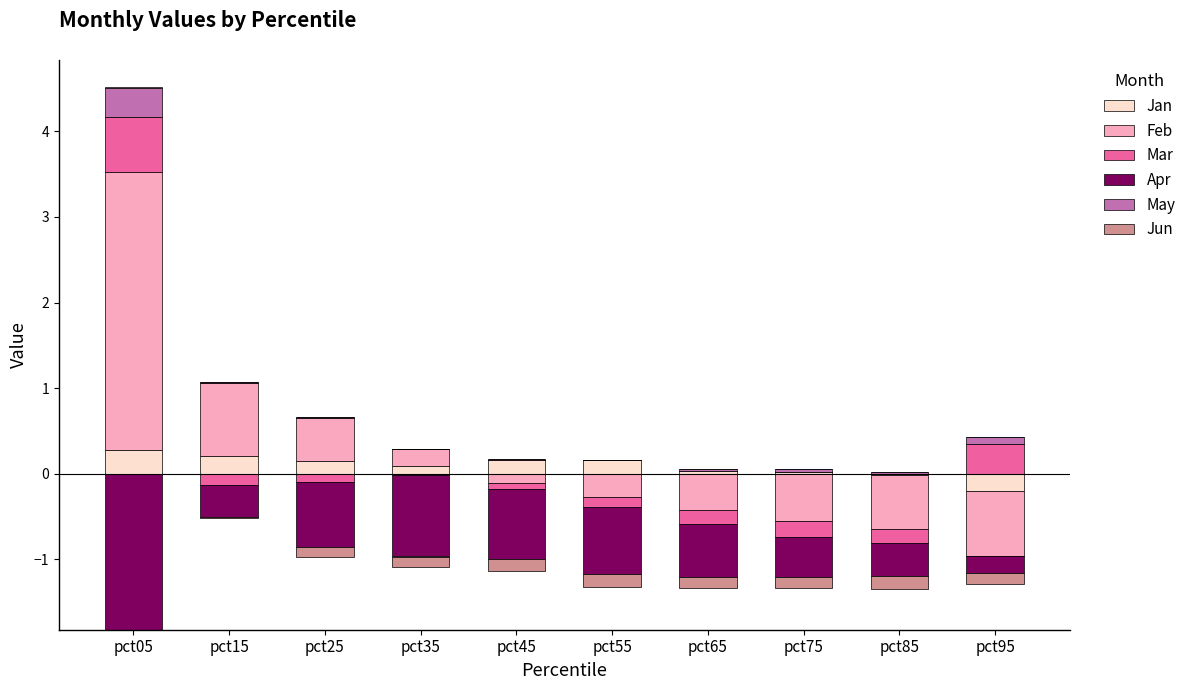

Which has a higher value, pct95 or pct45?

pct45